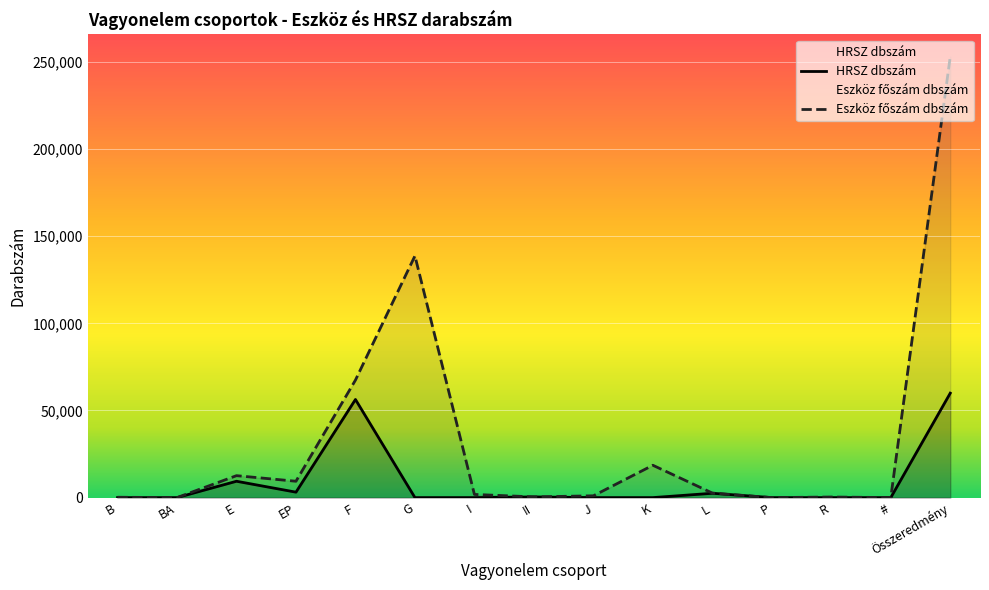

True or false: Eszköz főszám dbszám has a value of 0 at P.

True